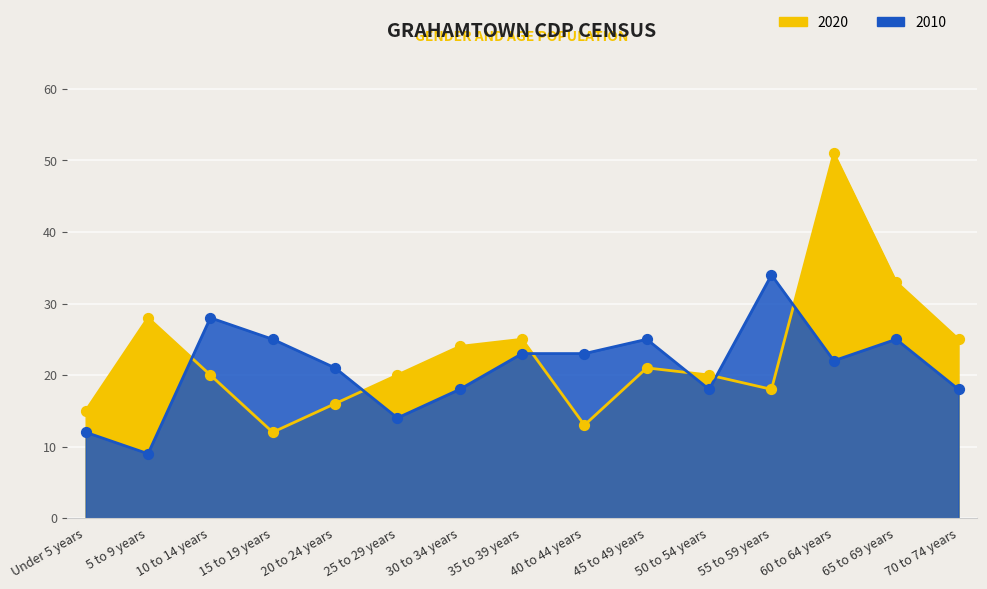

At which category is the sum across all series the highest?

60 to 64 years